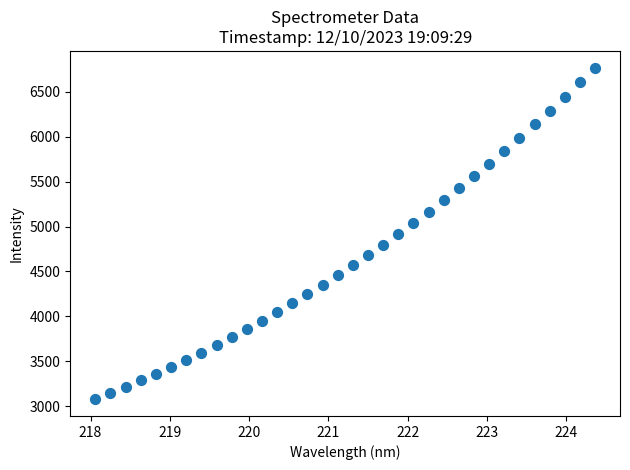

What is the range of Y values (max minus min)?

3694.0